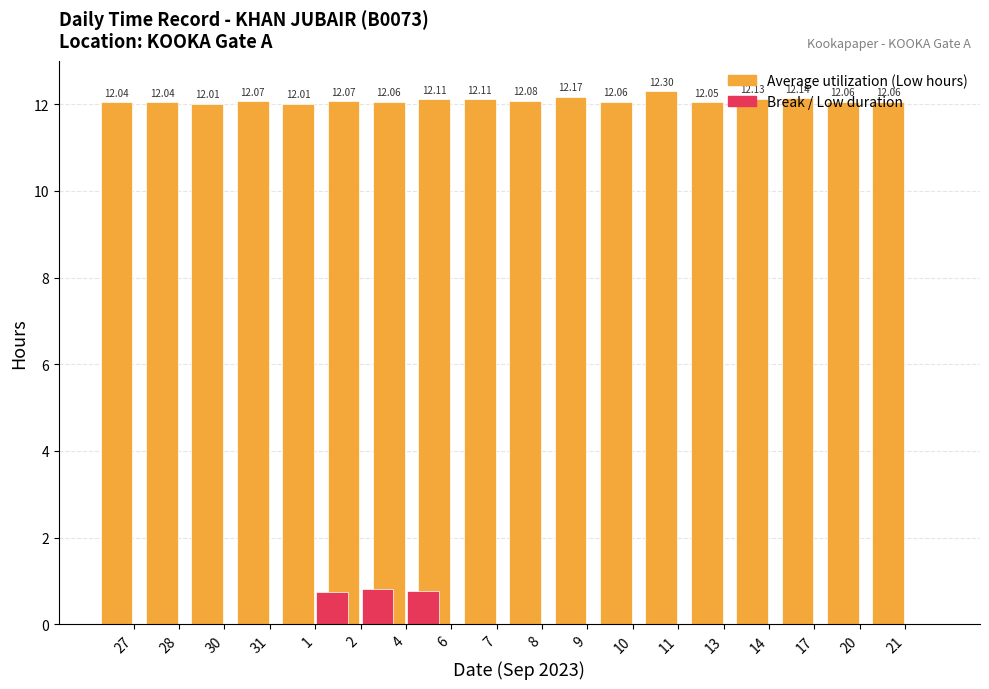

Reading left to right, transcribe all the data shown in this chart.

Average utilization (Low hours): 12.0	12.0	12.0	12.1	12.0	12.1	12.1	12.1	12.1	12.1	12.2	12.1	12.3	12.1	12.1	12.1	12.1	12.1
Break / Low duration: 0.0	0.0	0.0	0.0	0.7	0.8	0.8	0.0	0.0	0.0	0.0	0.0	0.0	0.0	0.0	0.0	0.0	0.0